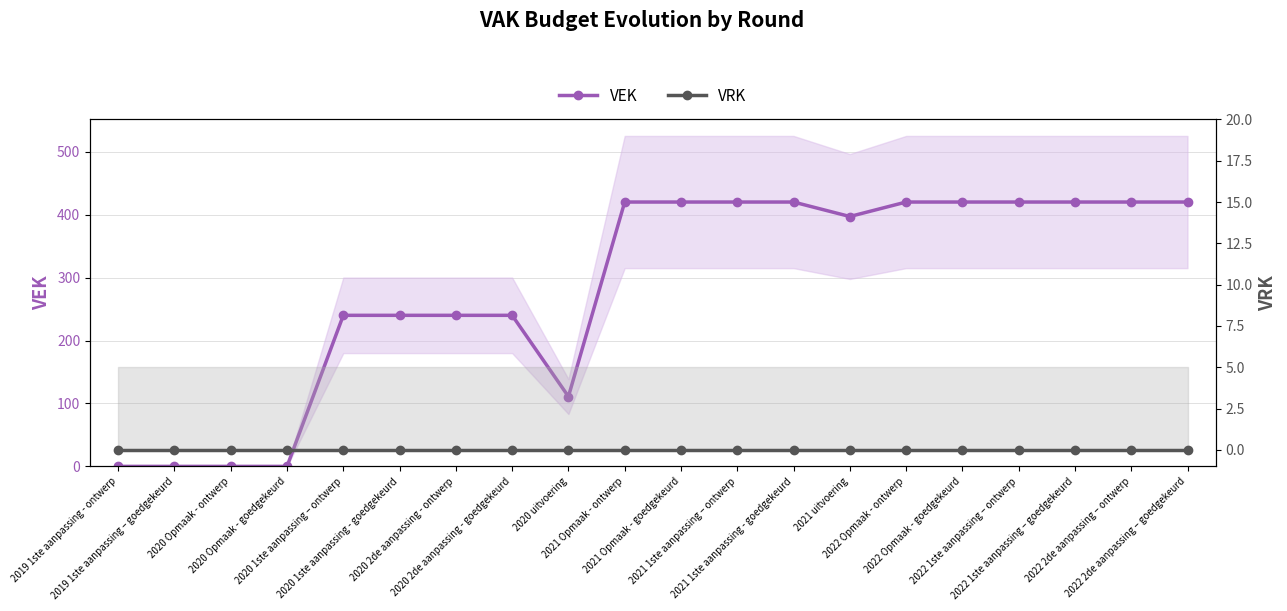

What are all the series names shown in the legend?

VEK, VRK